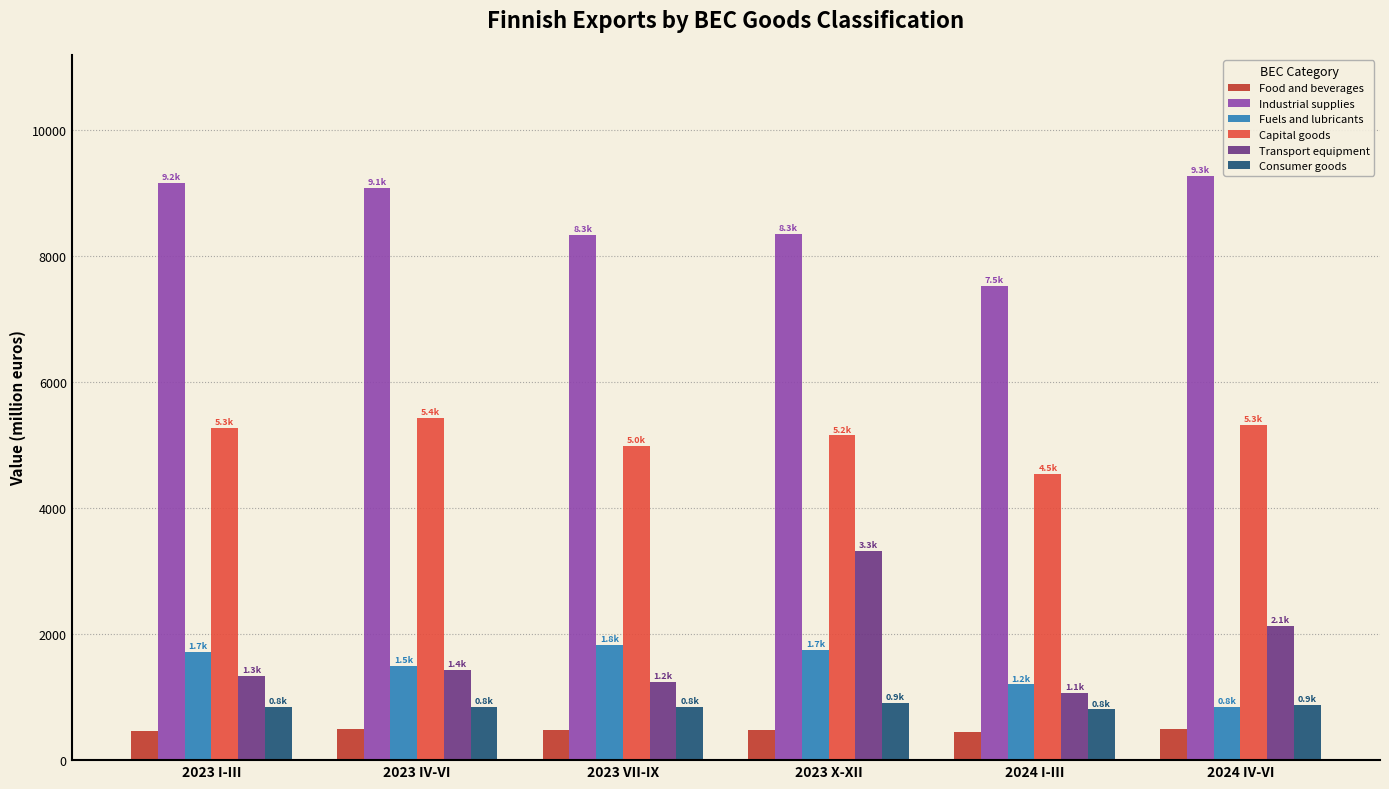

What are all the series names shown in the legend?

Food and beverages, Industrial supplies, Fuels and lubricants, Capital goods, Transport equipment, Consumer goods